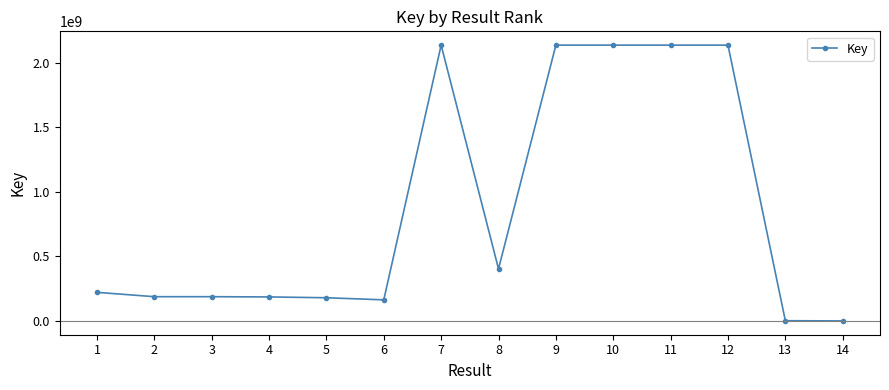

What is the average value?

872867259